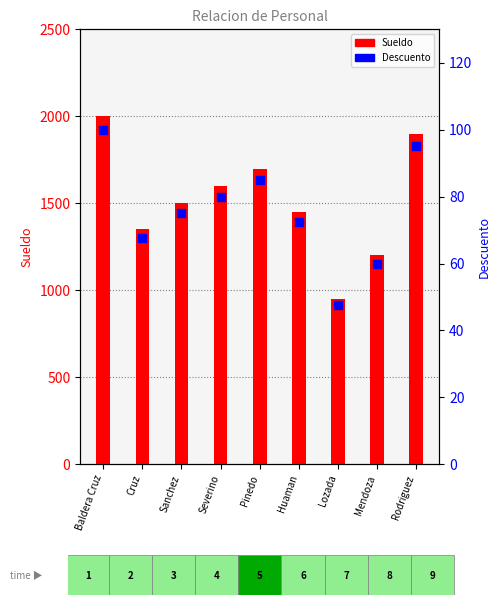

What is the total value across all series at Lozada?

997.5